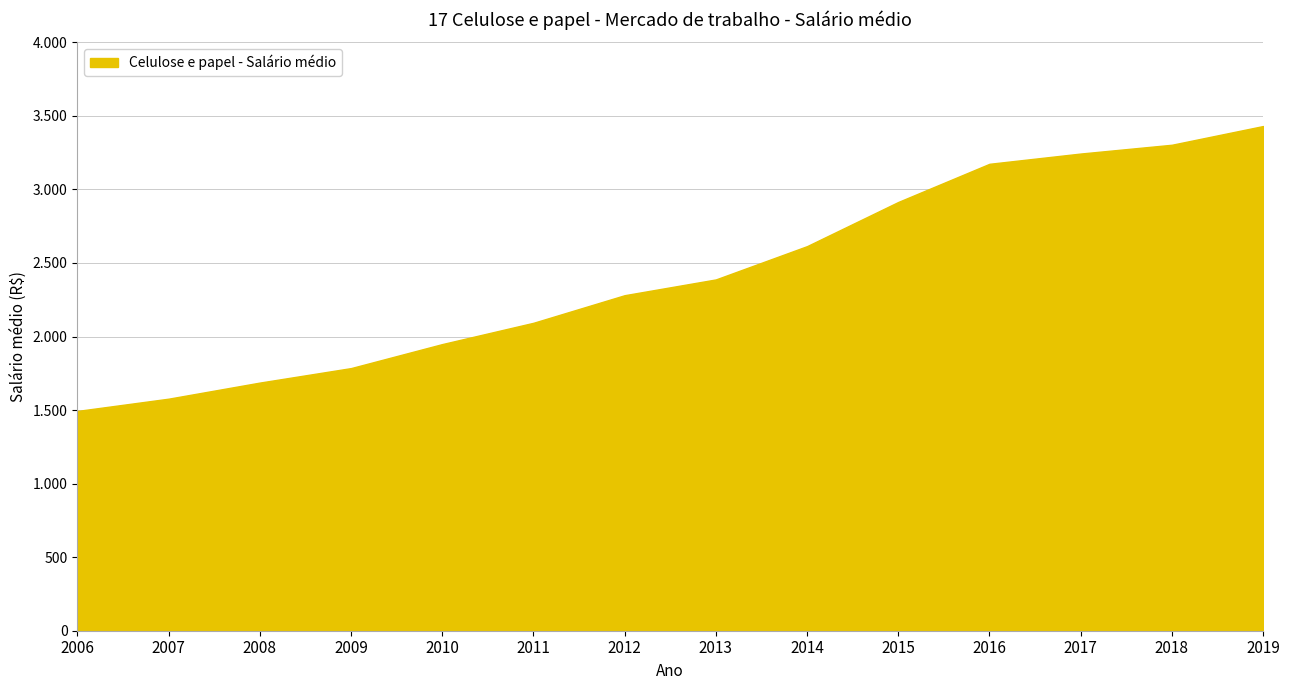

Is this an area chart (filled region under the line)?

Yes